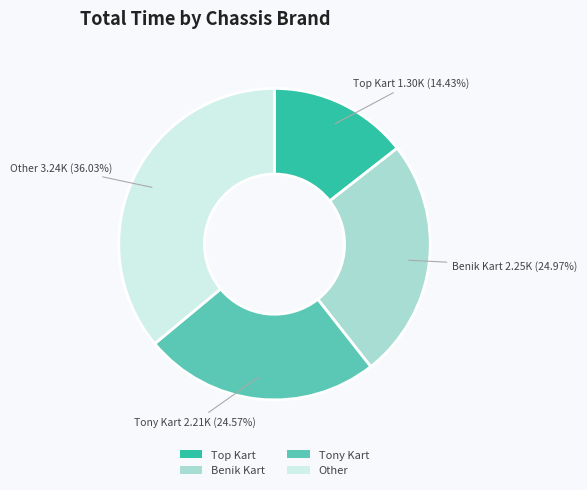

Which has a higher value, Tony Kart or Other?

Other